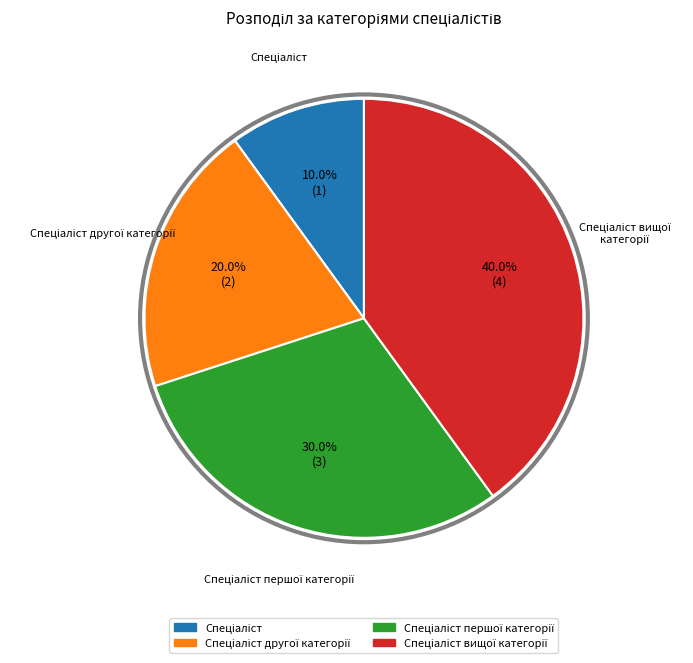

Does any single category account for the majority?

No